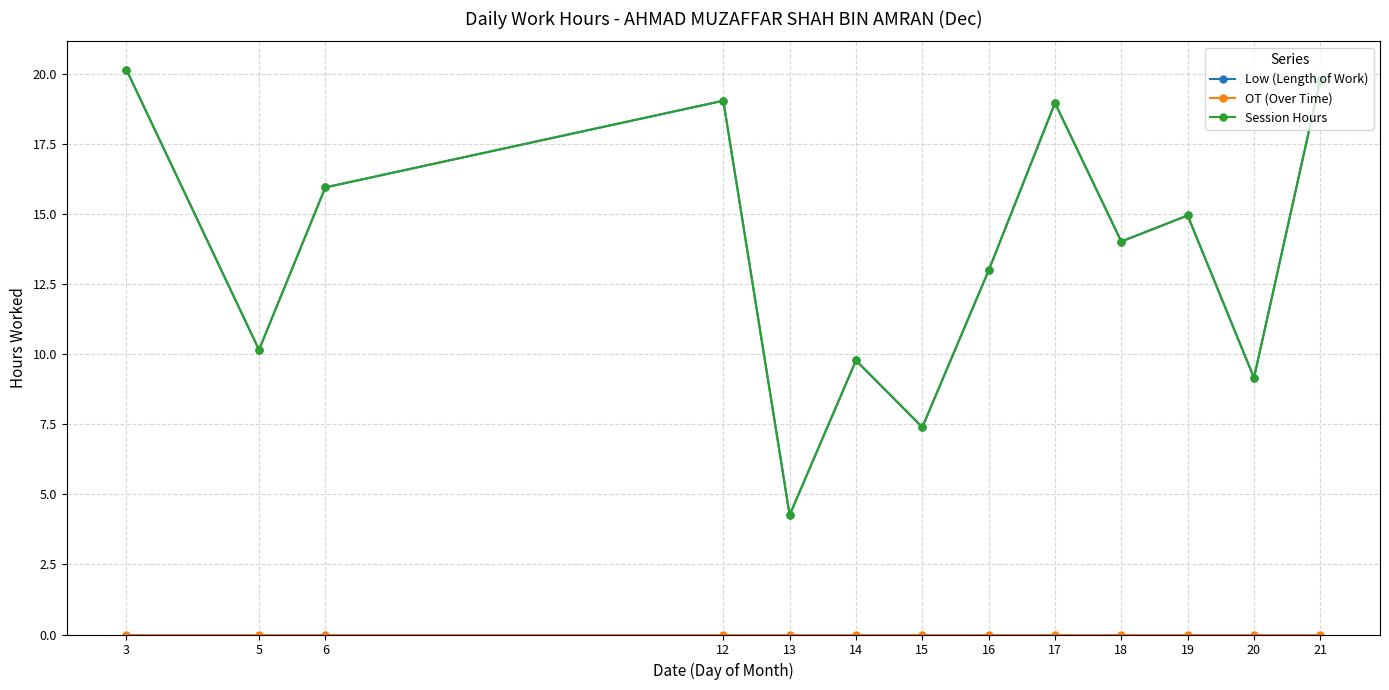

What is the sum of all Session Hours values?

176.5